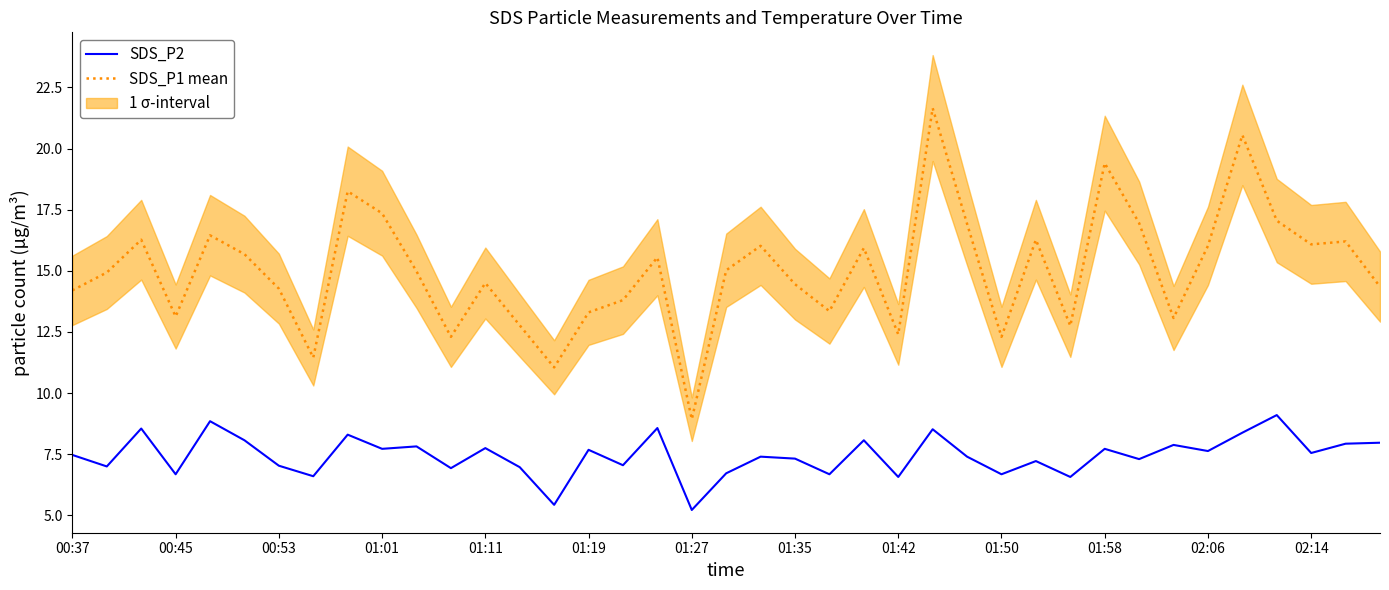

True or false: SDS_P2 and SDS_P1 mean cross at least once.

False